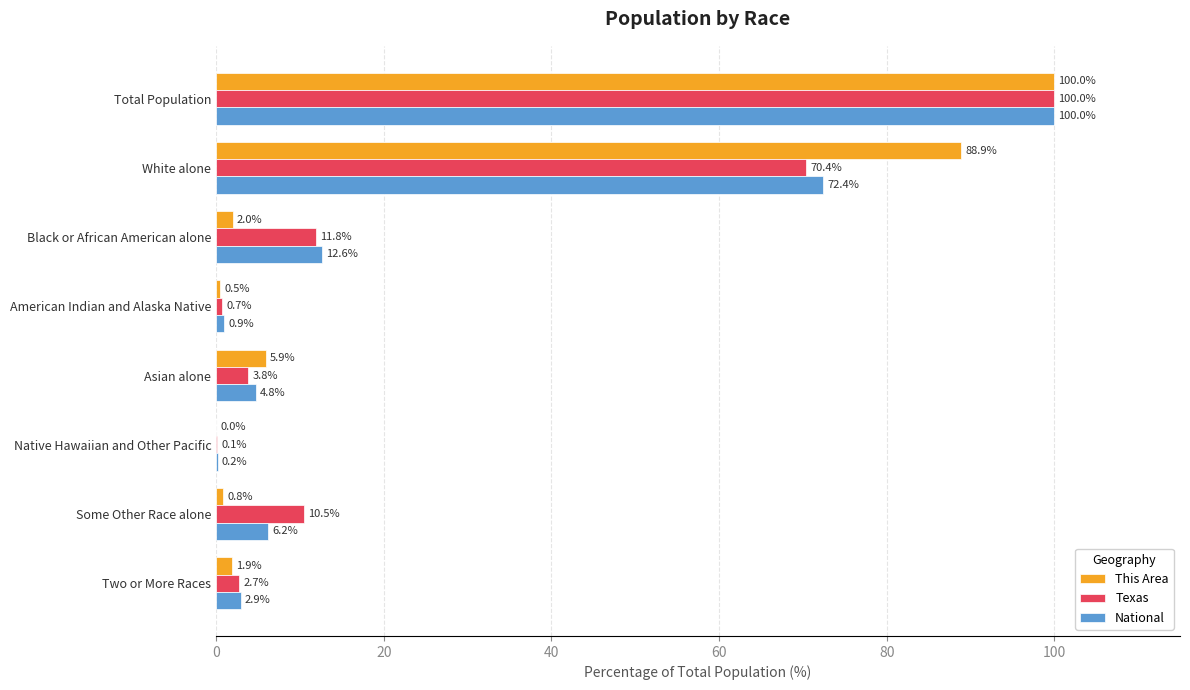

What is the greatest value displayed?

100.0